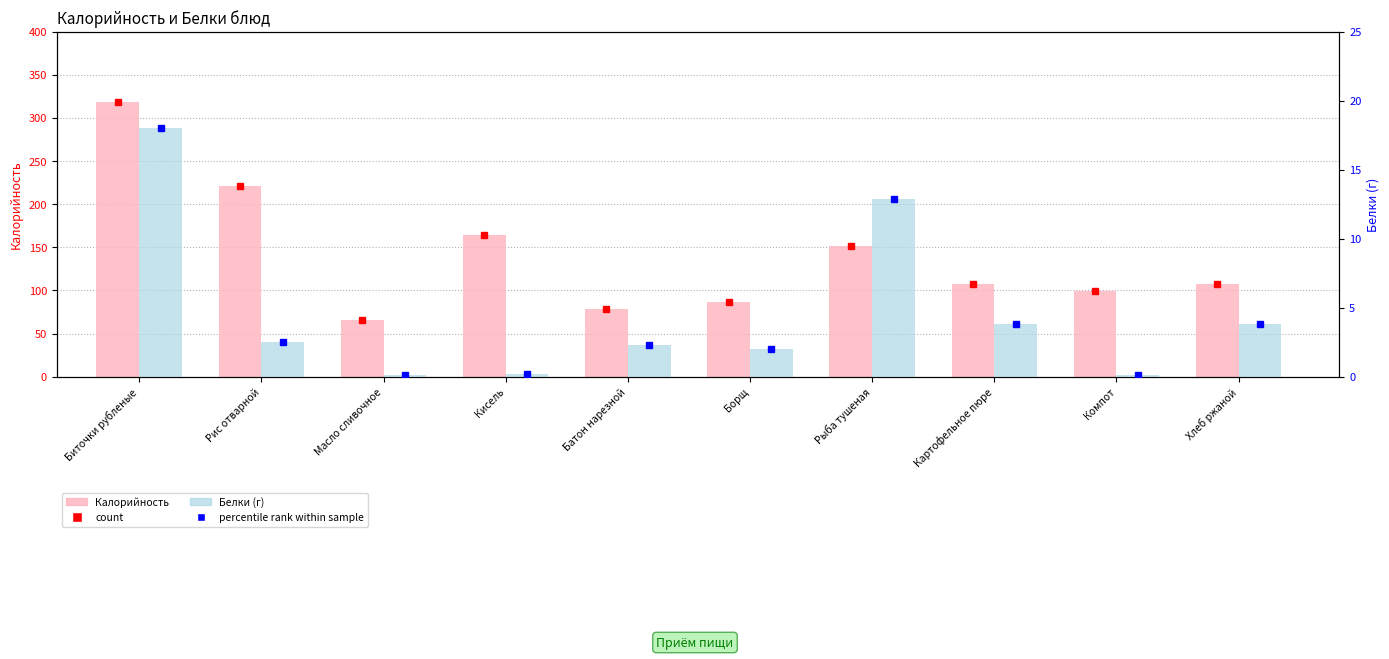

What is the sum of all Калорийность values?

1401.0